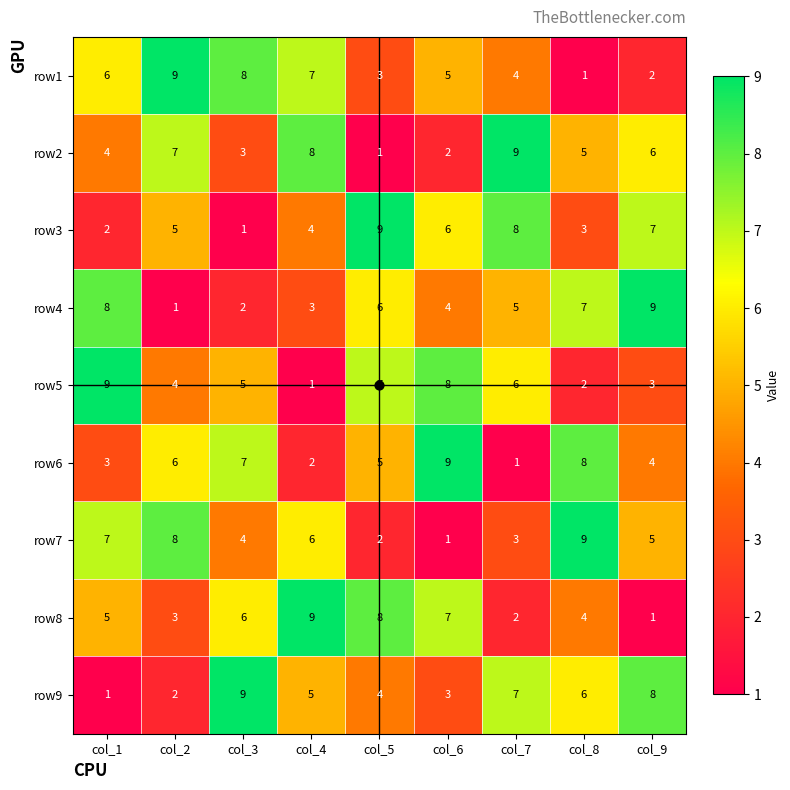

What is the average value of the row7 series?

5